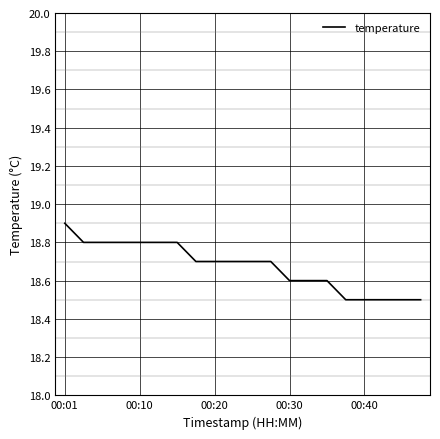

What is the difference between the maximum and minimum values?

0.4